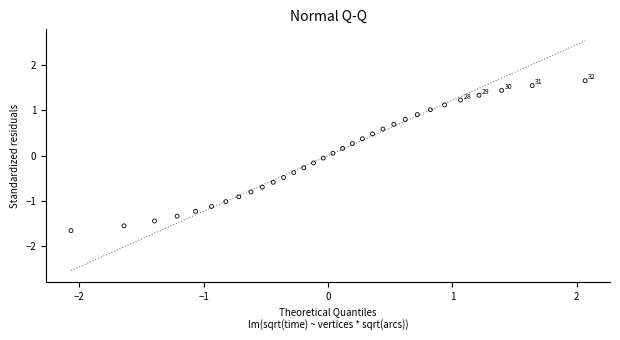

What is the range of X values (max minus min)?

4.1